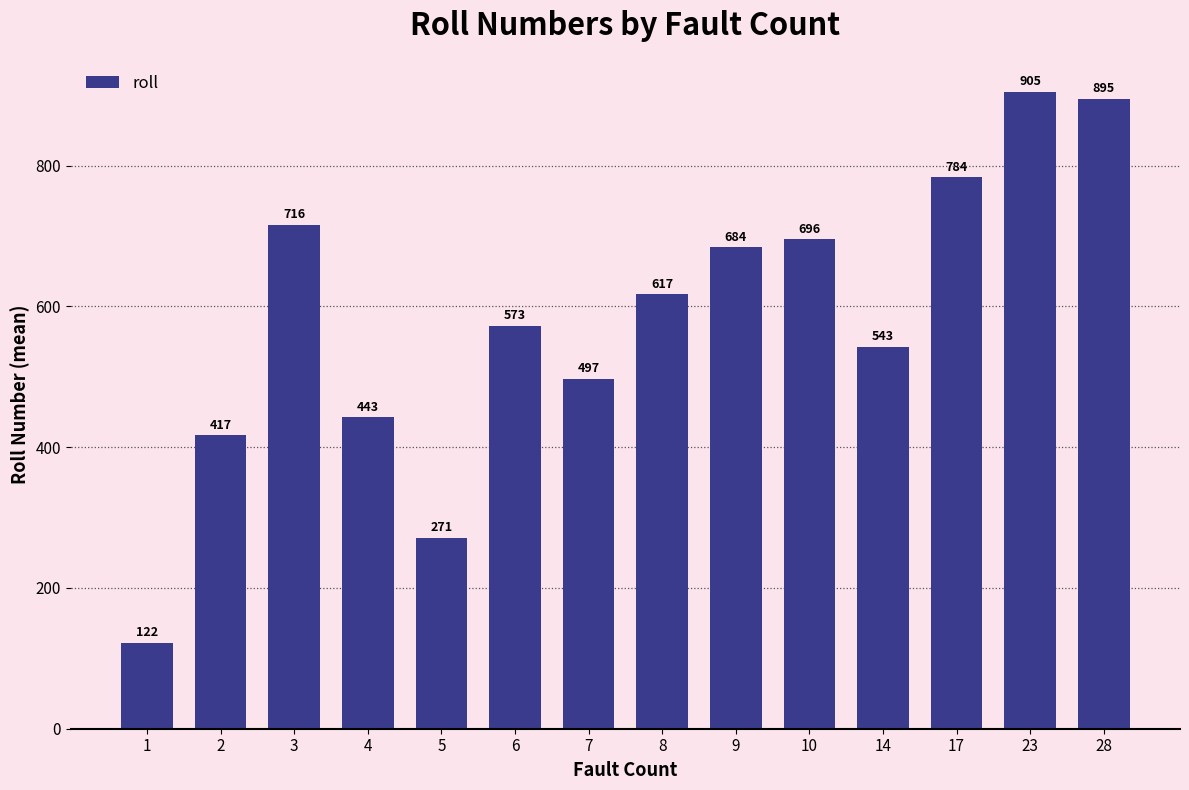

How many values are below 617?

7